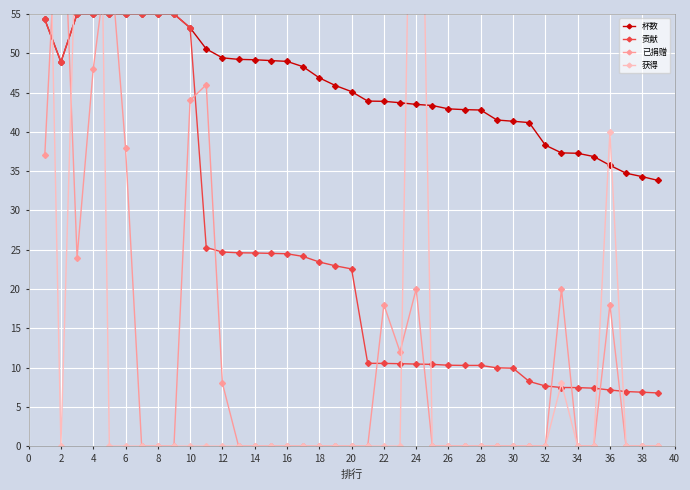

In 获得, how many points are lower than both neighbors (excluding endpoints)?

1